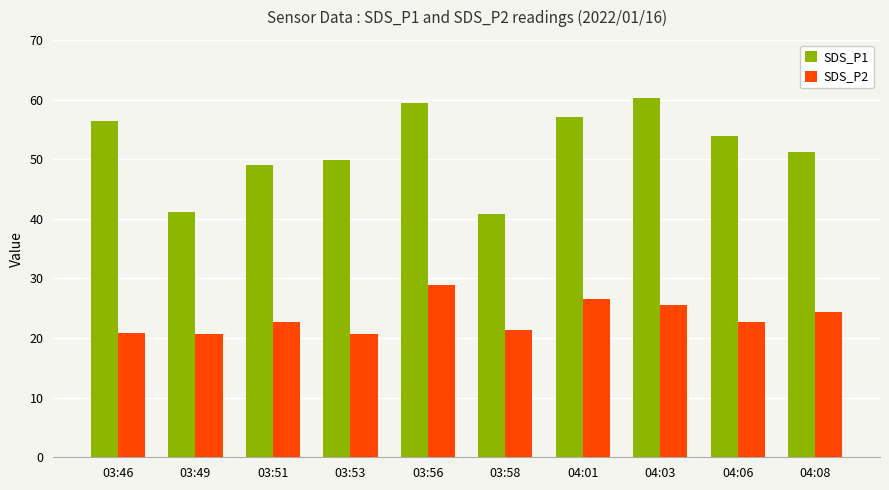

What is the difference between the maximum and second lowest values in the SDS_P2 series?

8.1